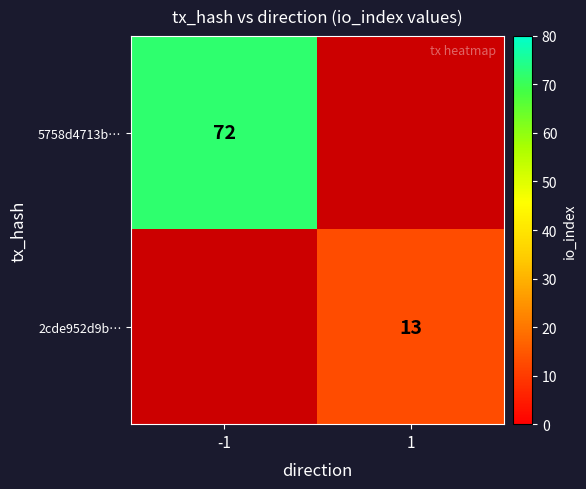

The 5758d4713b… series shows 72 at -1. True or false?

True